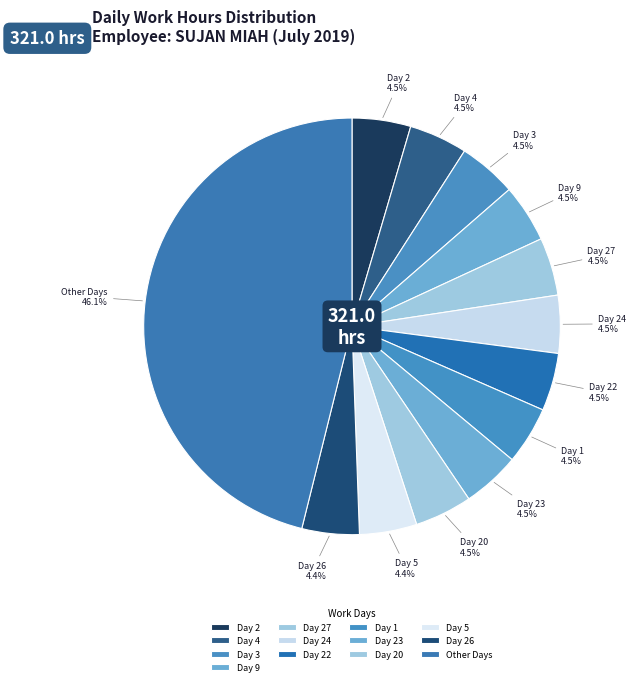

Is the sum of Day 23 and Day 20 greater than half?

No